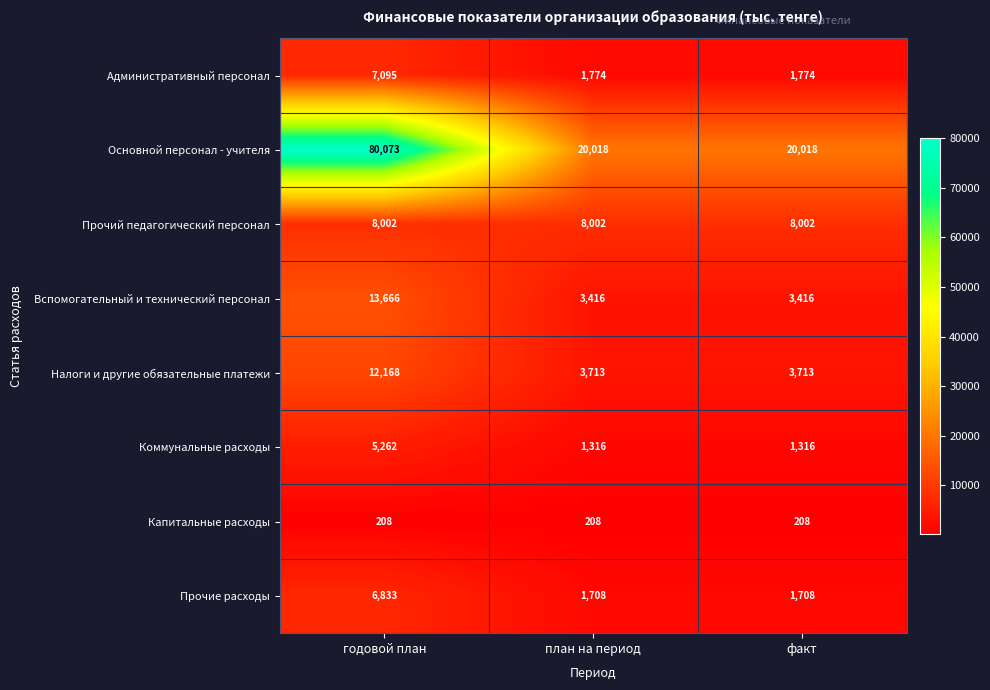

At how many categories does at least one series exceed 28499?

1